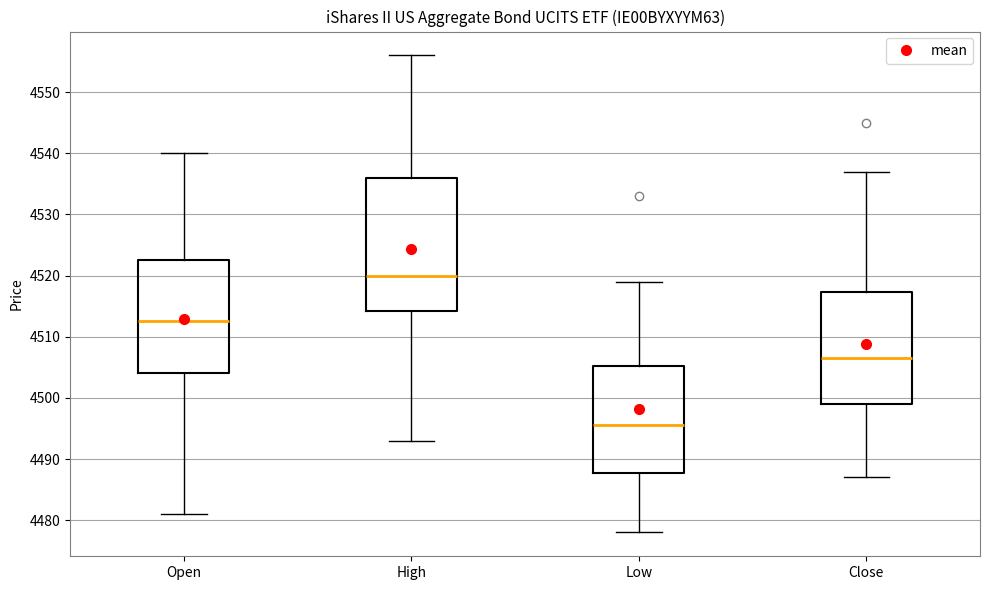

Reading left to right, transcribe this box plot: for each box, give where its median line is, the range the box spans, and where its two whiskers end, as read against the y-axis. The values are not printed on the chart, so give them approximately, as read against the axis.

Open: median 4513, box 4504 to 4523, whiskers 4481 to 4540
High: median 4520, box 4514 to 4536, whiskers 4493 to 4556
Low: median 4496, box 4488 to 4505, whiskers 4478 to 4519
Close: median 4507, box 4499 to 4517, whiskers 4487 to 4537